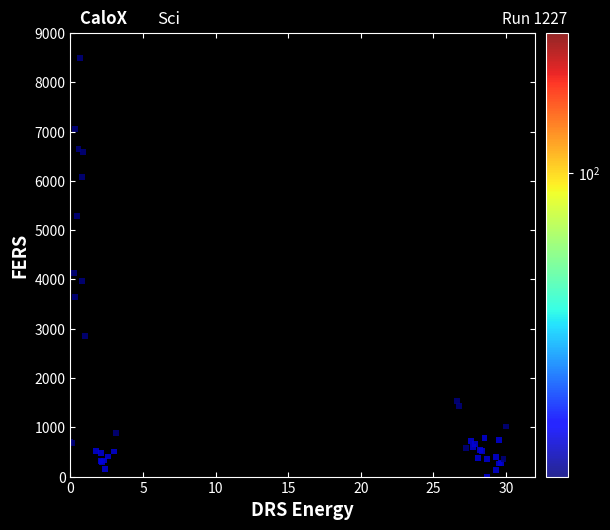

What Y value in the scatter plot is closest to 4250?

4124.0